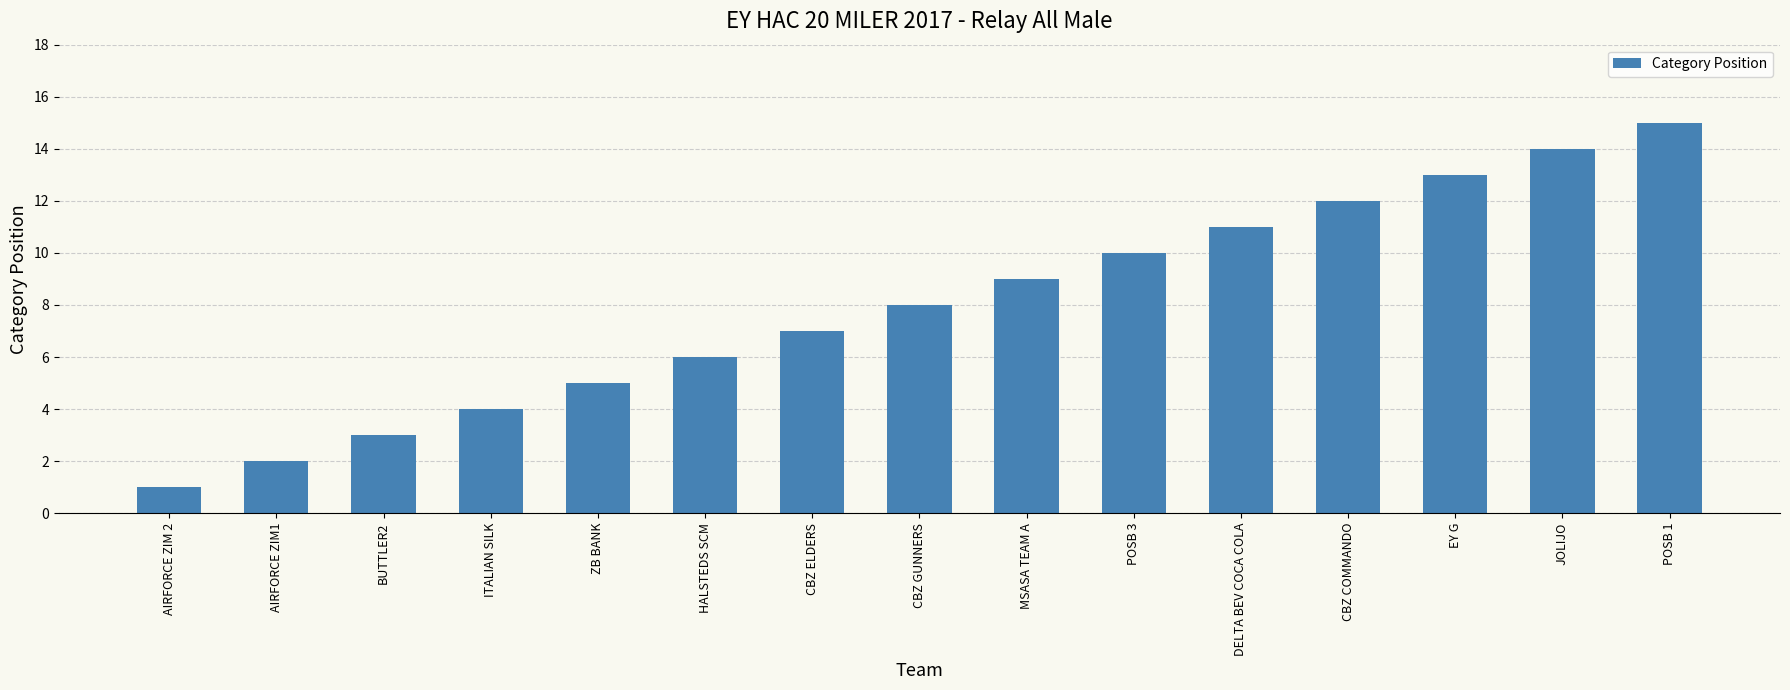

What is the average value?

8